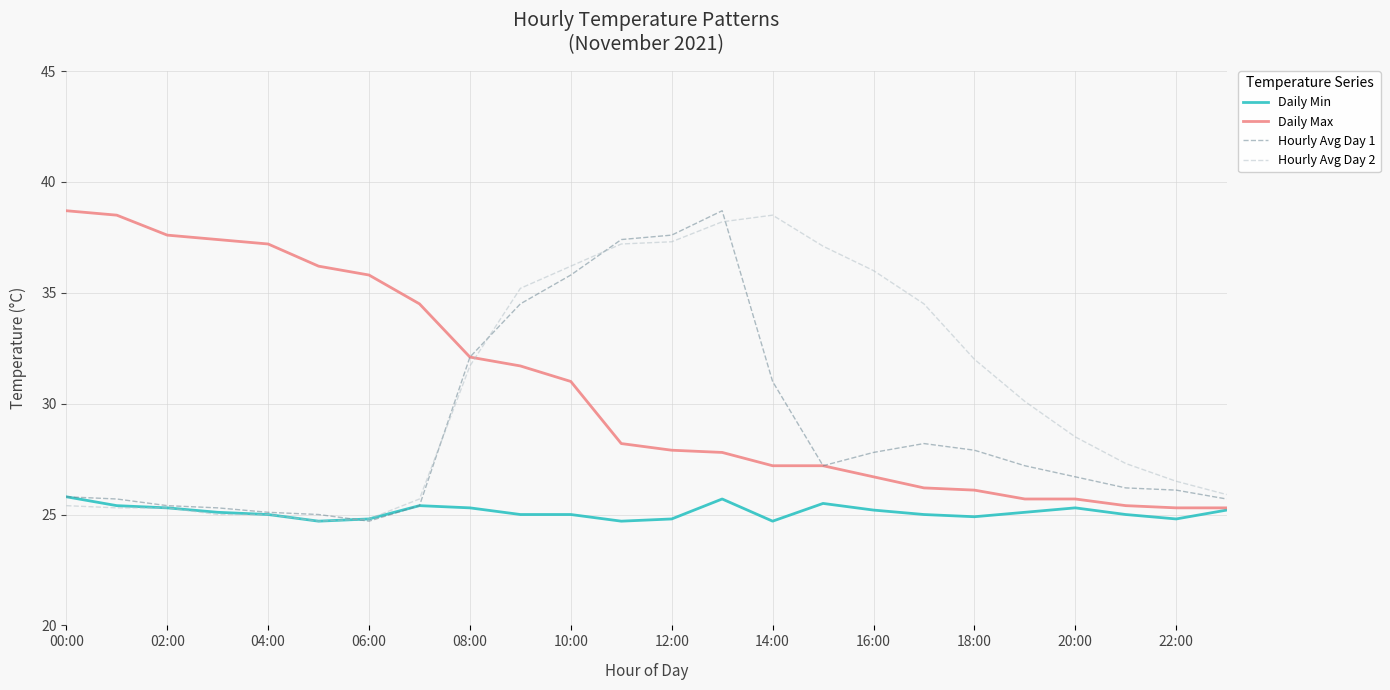

How many intersections are there between Hourly Avg Day 2 and Daily Max?

1